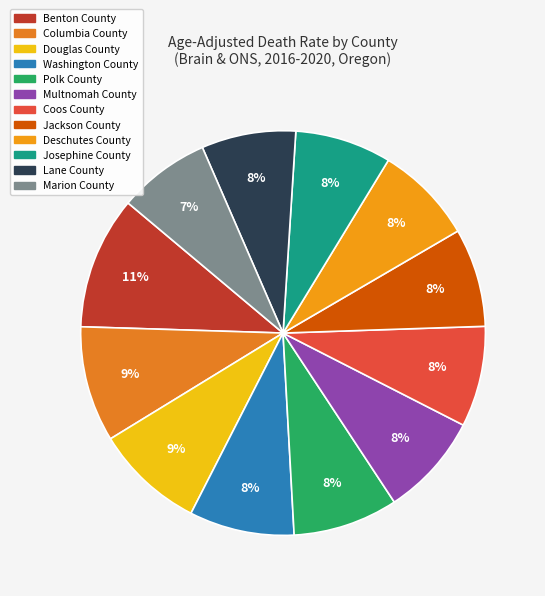

To the nearest percent, what percentage of the pie is Coos County?

8%